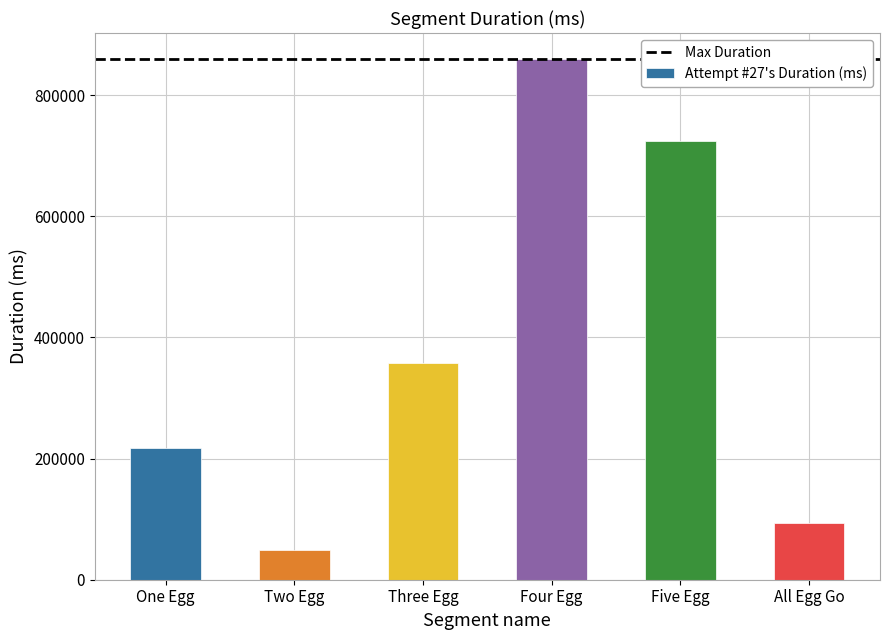

The chart shows a value of 93966 at One Egg. True or false?

False